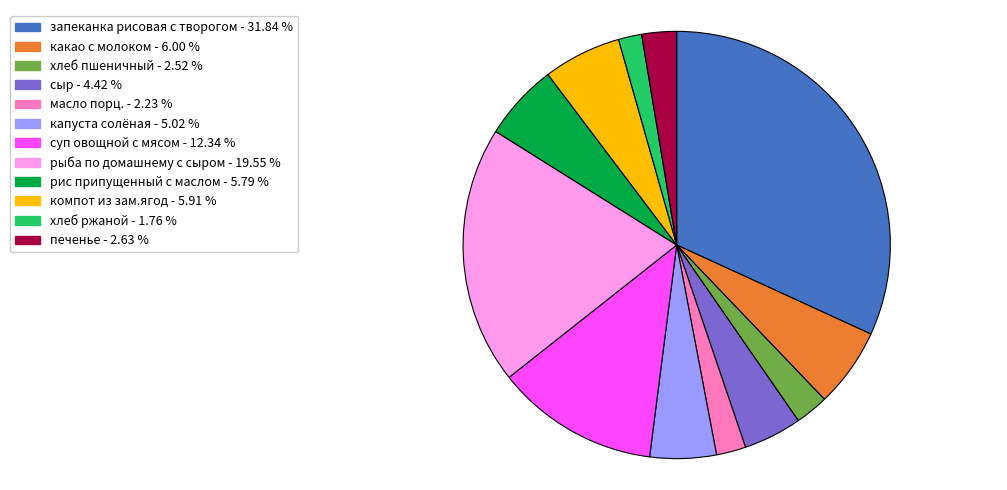

Which category has the biggest portion of the pie?

запеканка рисовая с творогом